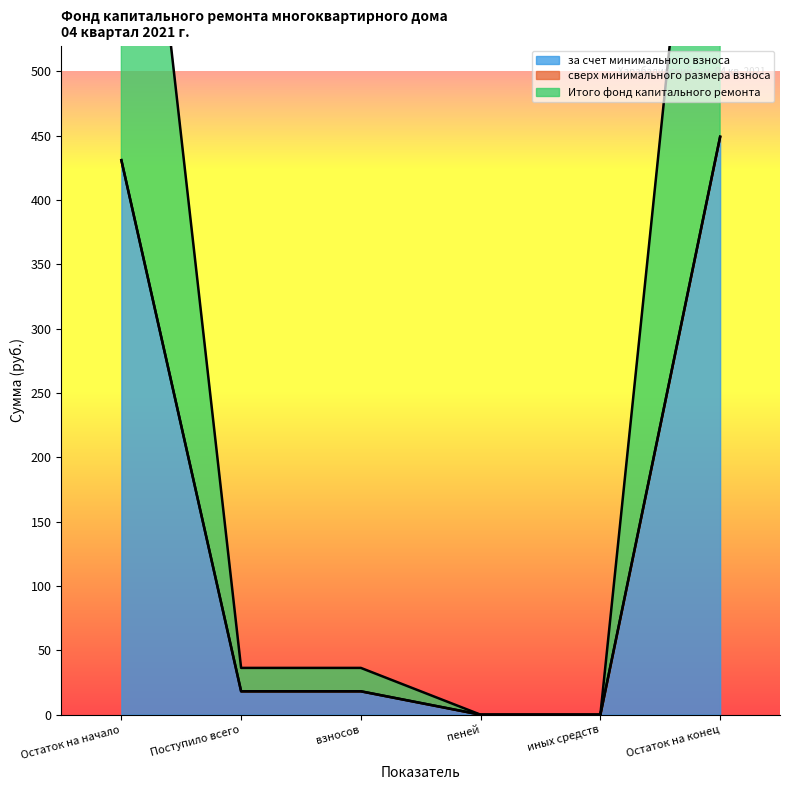

What position from the left is Остаток на начало?

1